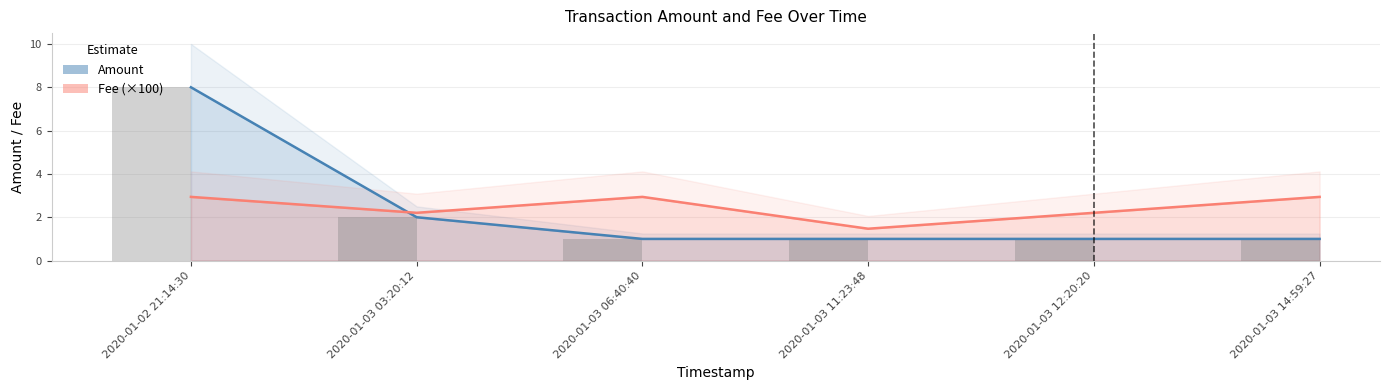

What is the maximum value shown in the chart?

8.0